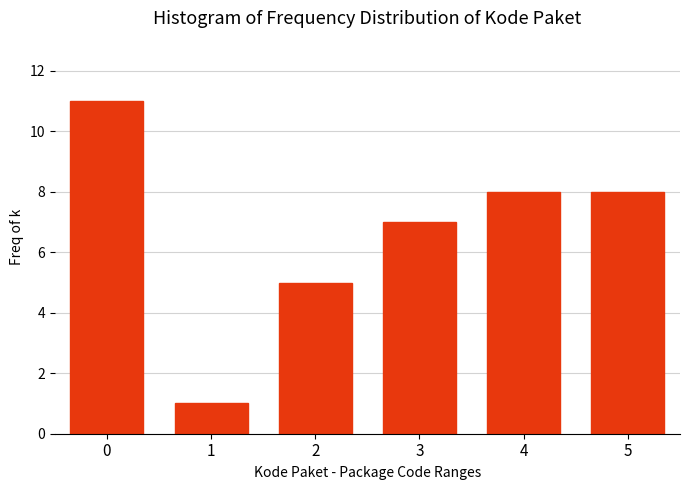

Reading right to left, what are all the values shown in this chart?

5=8	4=8	3=7	2=5	1=1	0=11